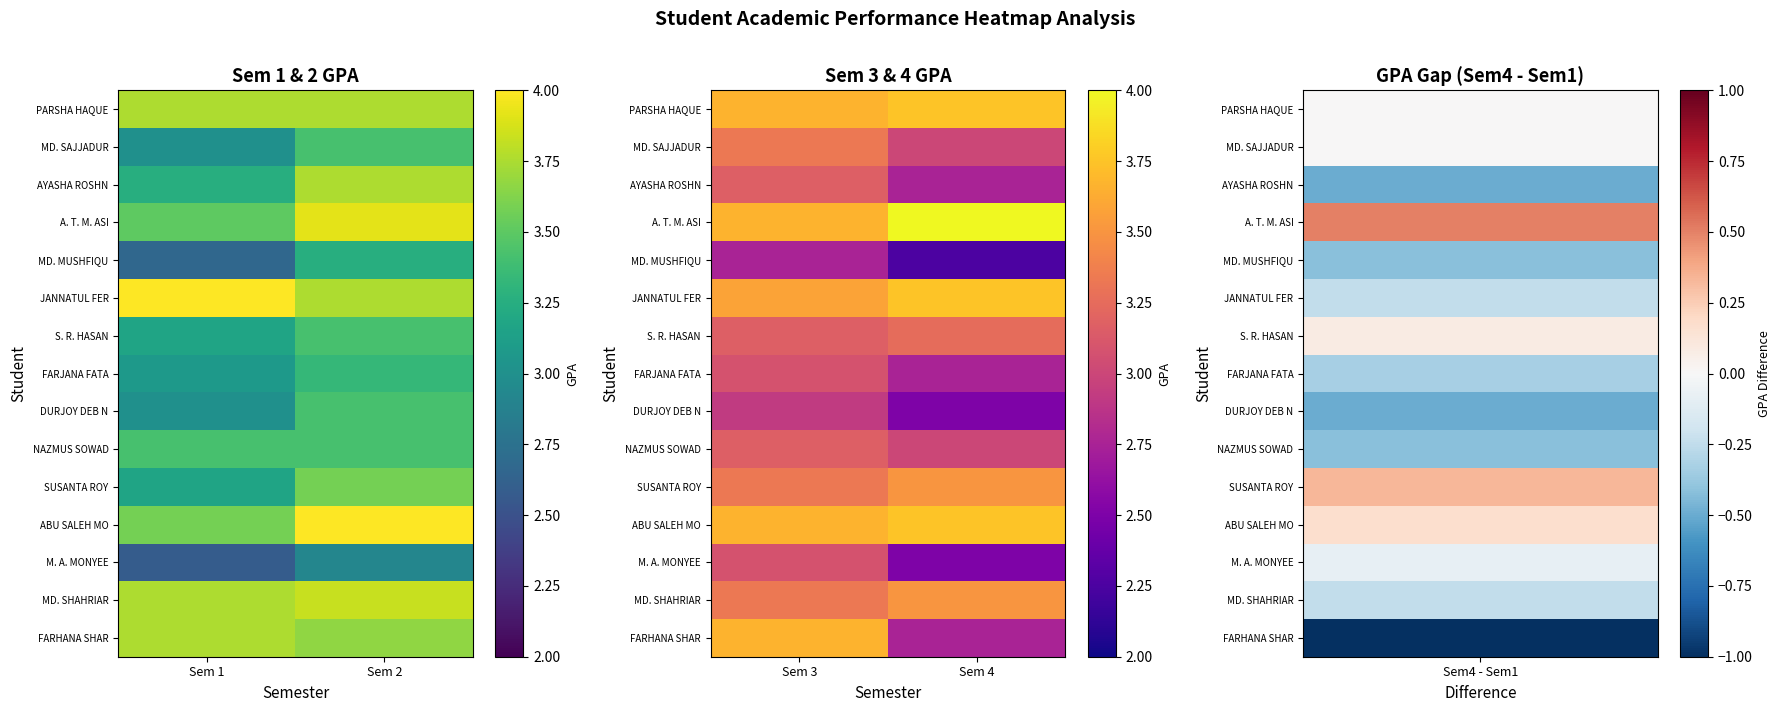

Which category has the highest value across all series?

Sem 4